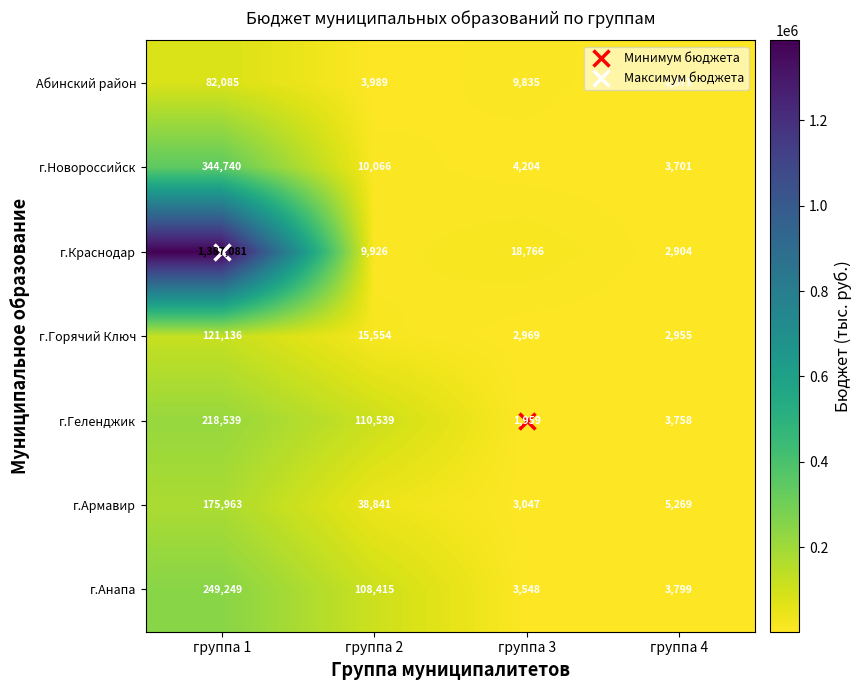

At how many categories does at least one series exceed 1256147?

1